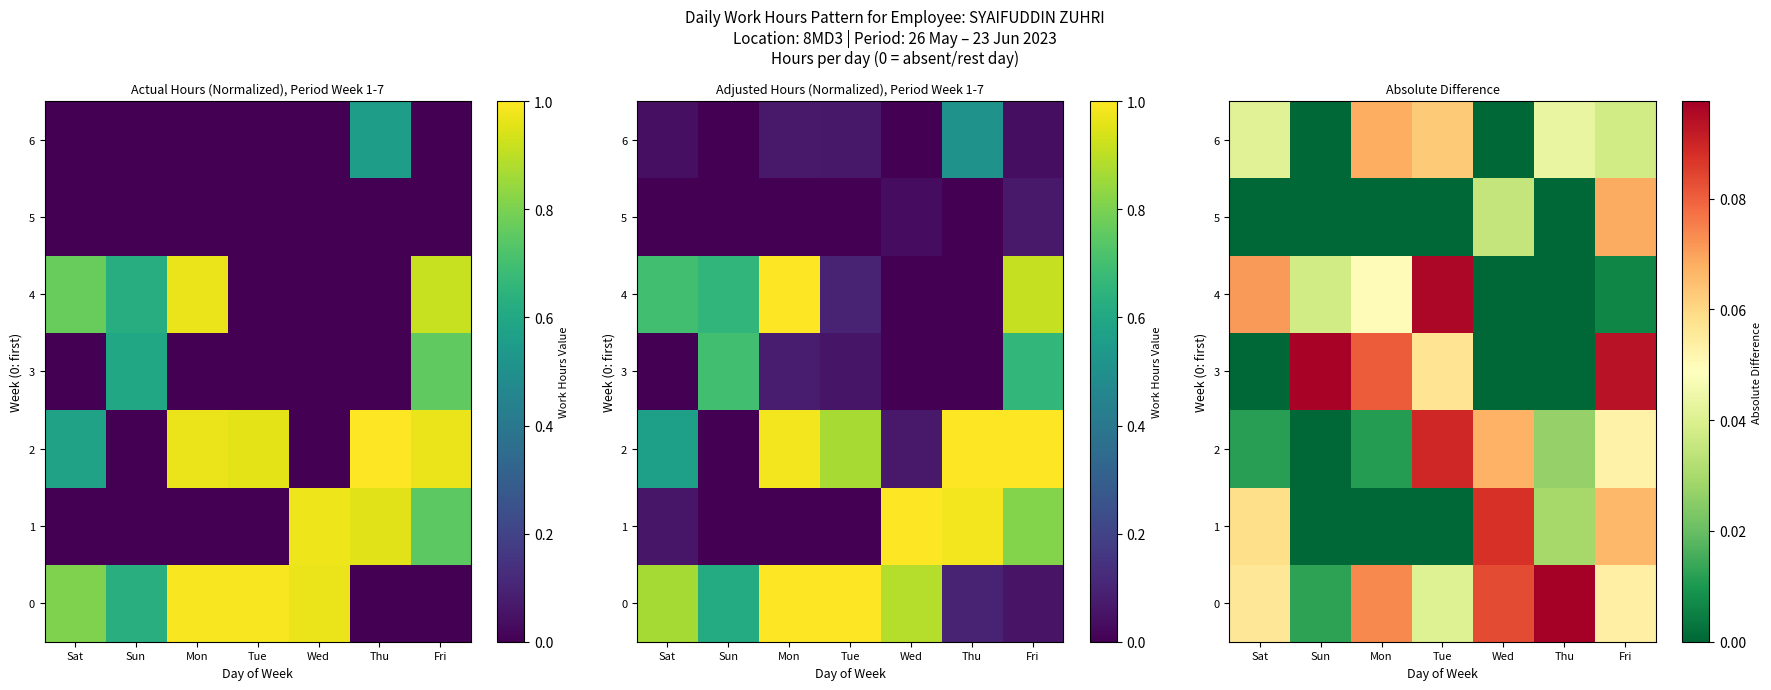

What is the maximum value for 5?

0.1